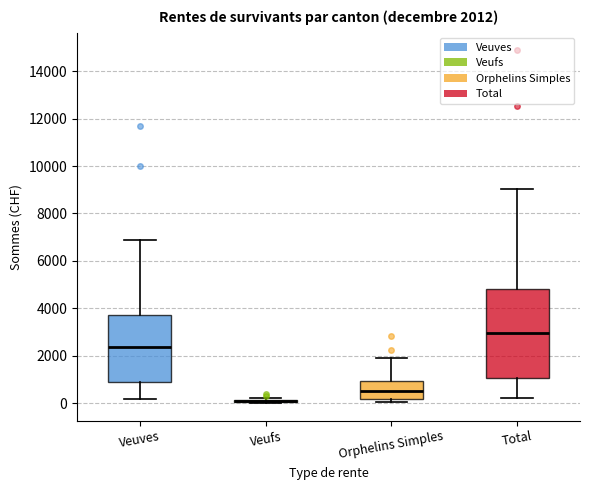

Which box is the tallest, from its lower edge to its upper edge?

Total